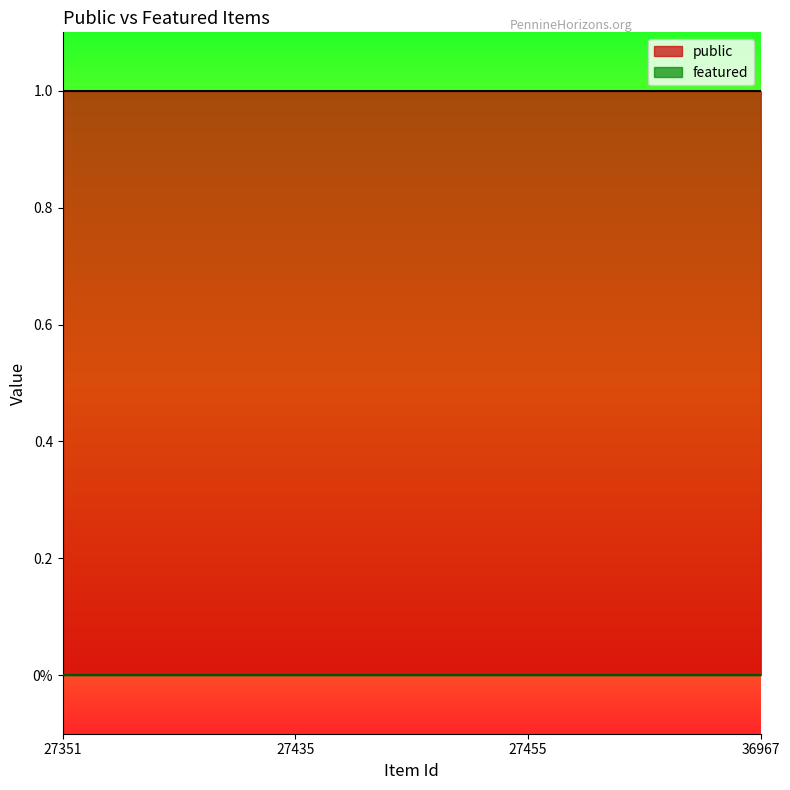

What is the sum of the public values at 36967 and 27455?

2